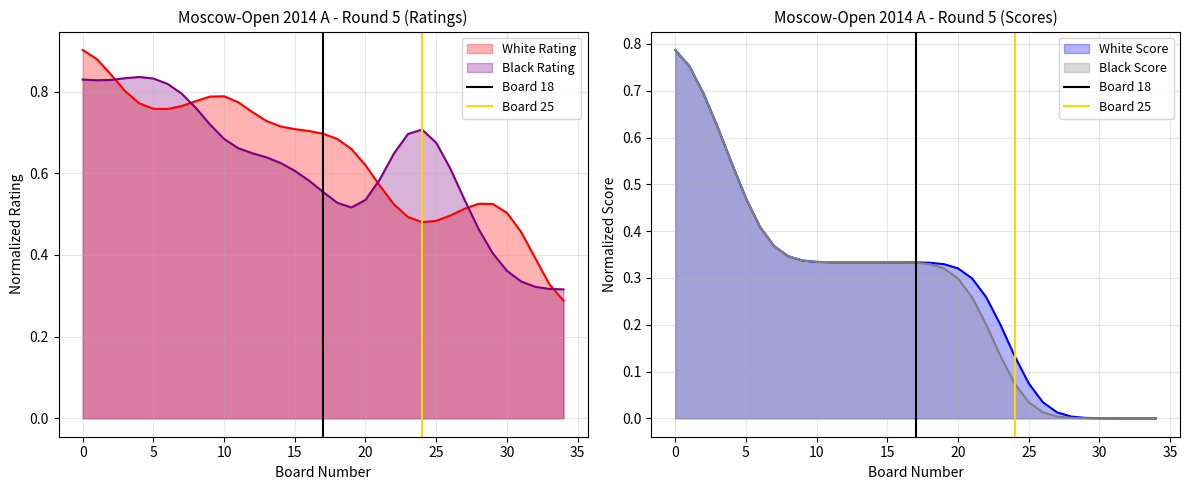

How many data points in Board 25 are less than 1?

1